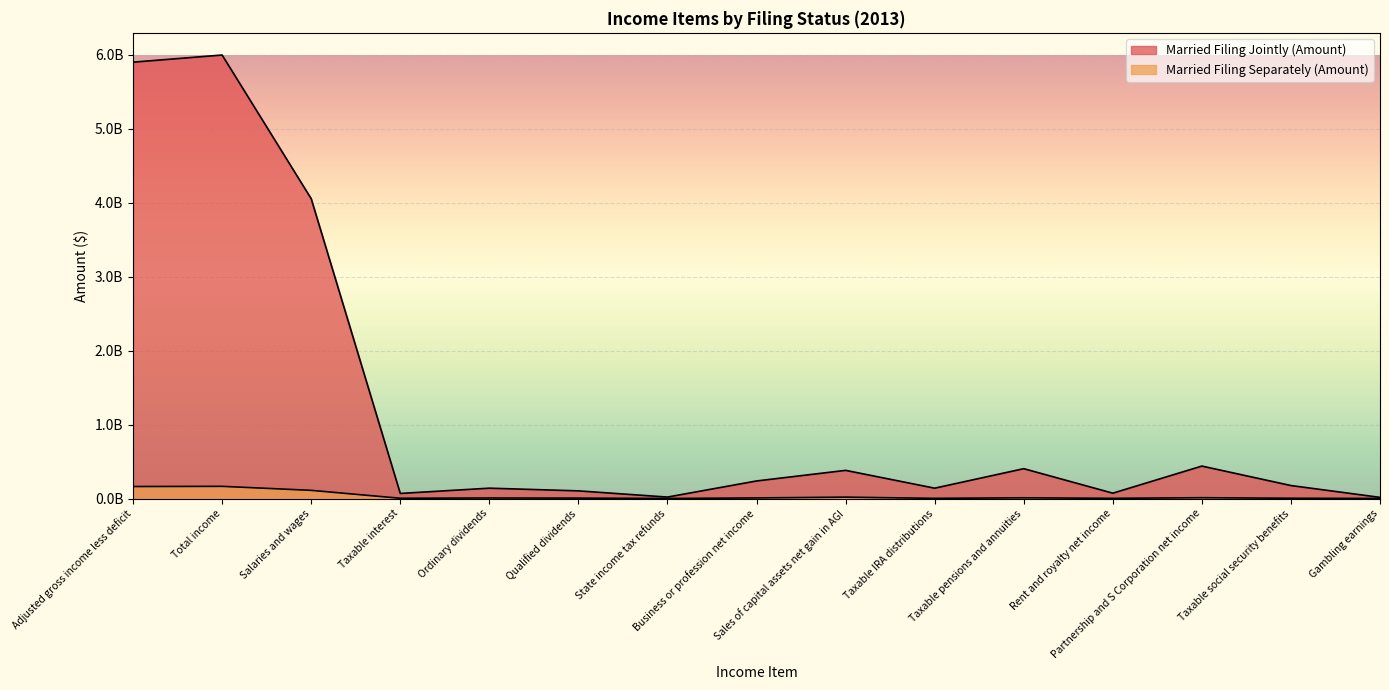

Is the value of Married Filing Separately (Amount) at Taxable pensions and annuities greater than the value of Married Filing Jointly (Amount) at Total income?

No